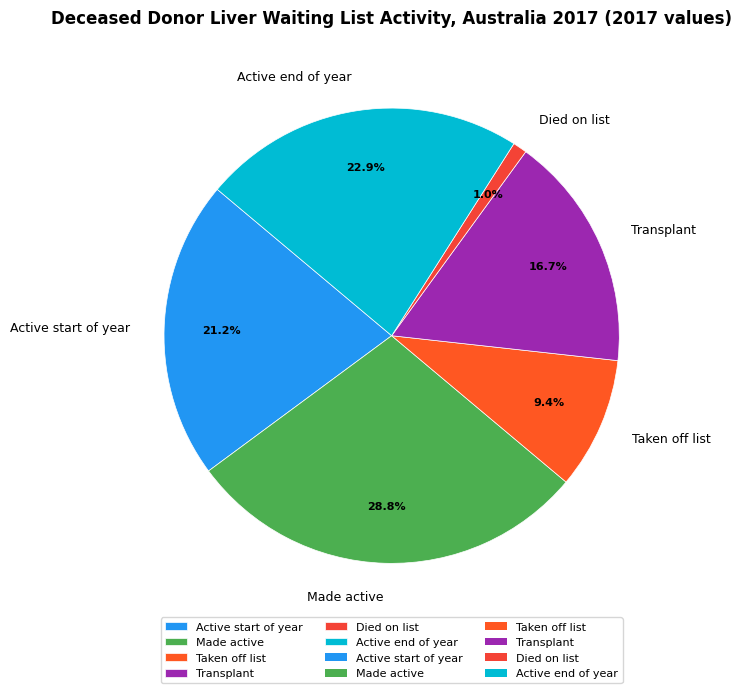

Does Active end of year account for over 50% of the chart?

No